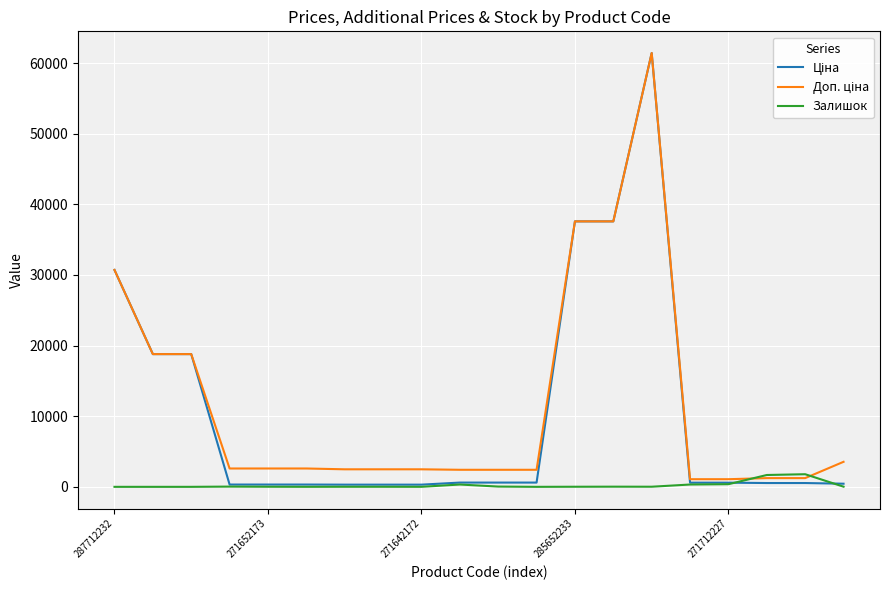

How many values in the Залишок series are below 16?

10